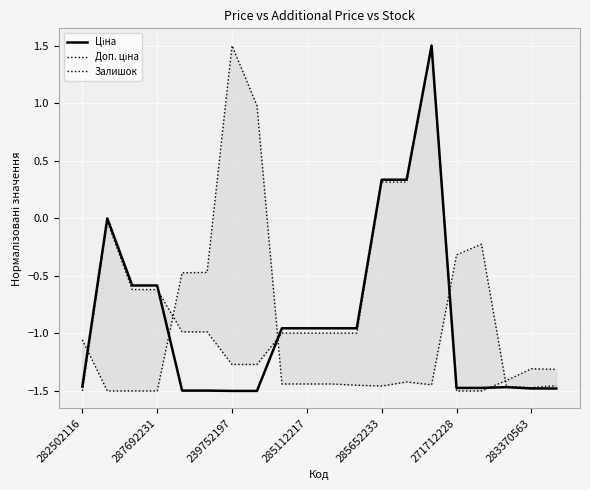

Rank the categories by Доп. ціна value from highest to lowest.

14, 12, 13, 287692231, 239752197, 285112217, 285652233, 271712228, 8, 9, 10, 11, 283370563, 7, 18, 19, 17, 282502116, 15, 16